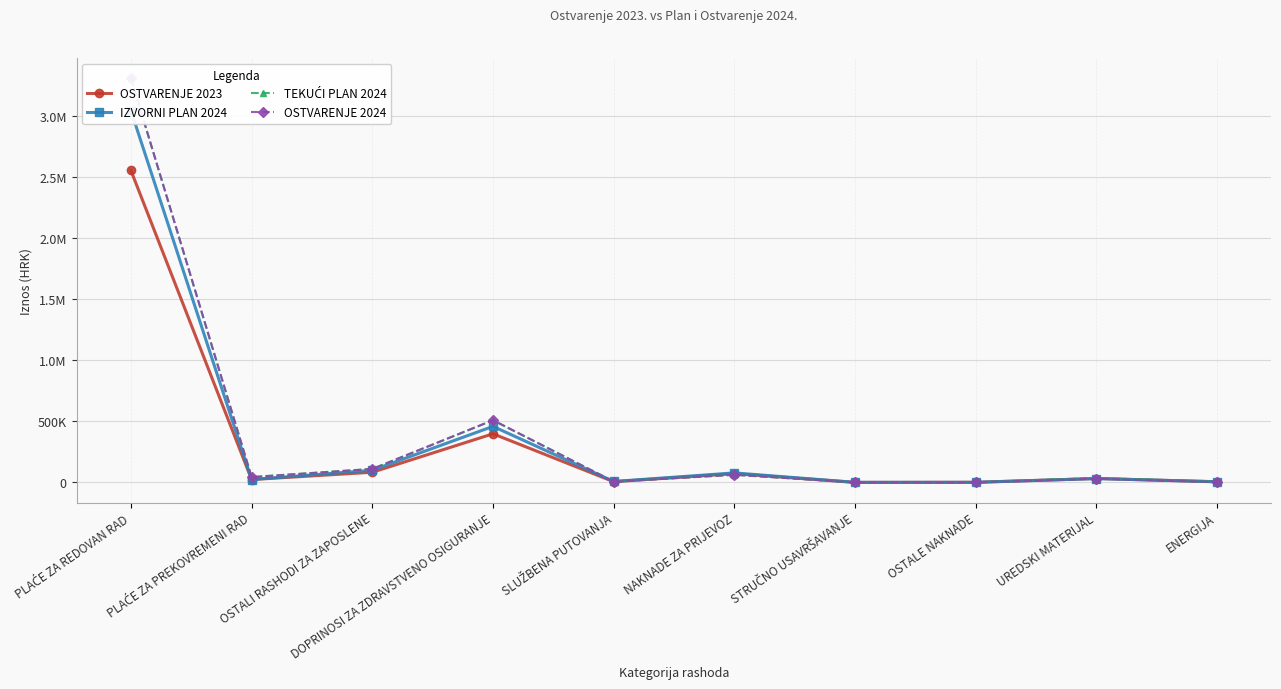

What is the difference between the maximum and second lowest values in the IZVORNI PLAN 2024 series?

3046700.0